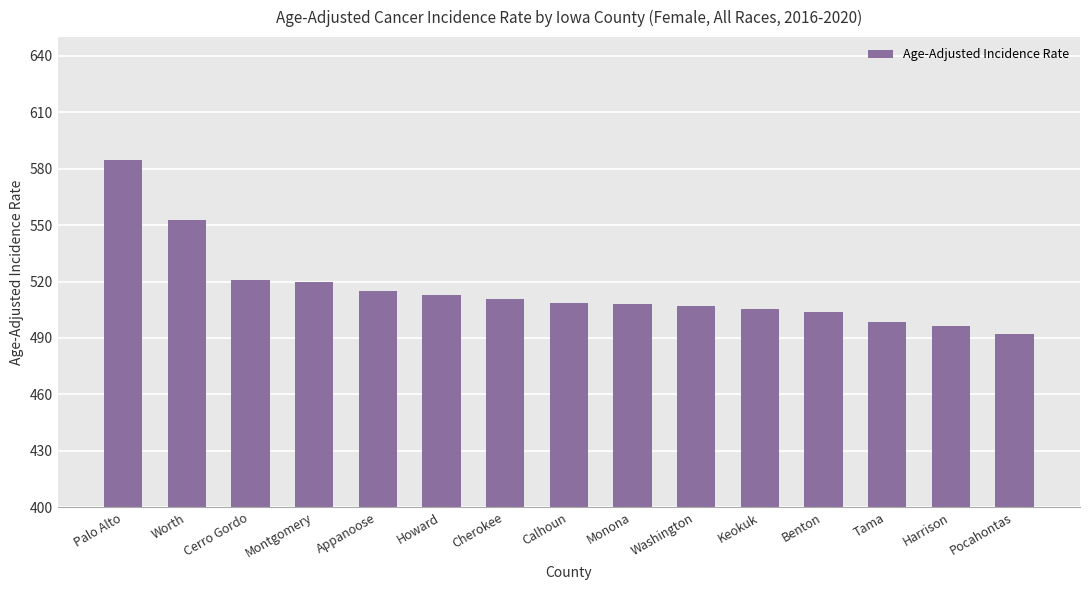

Which has a higher value, Worth or Montgomery?

Worth